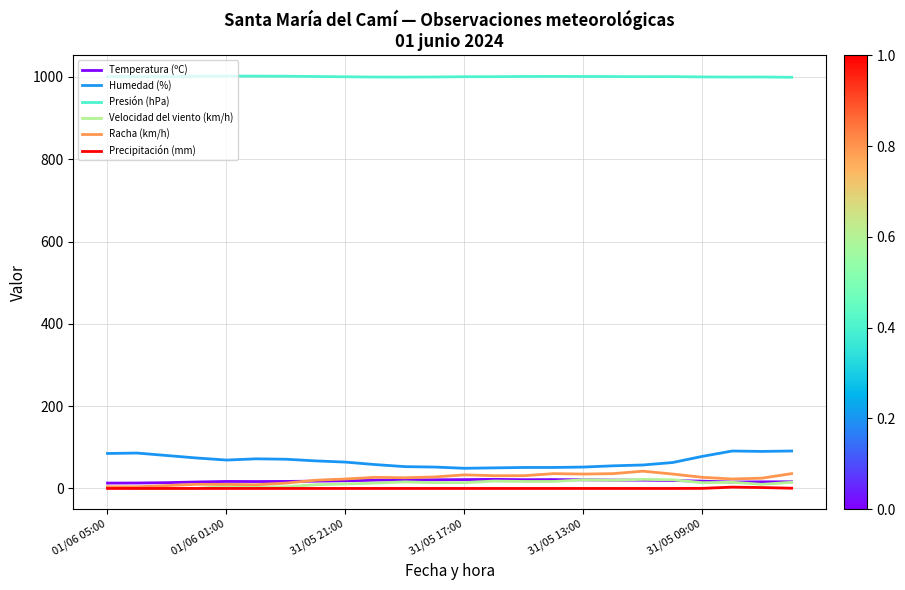

Is this an area chart (filled region under the line)?

No